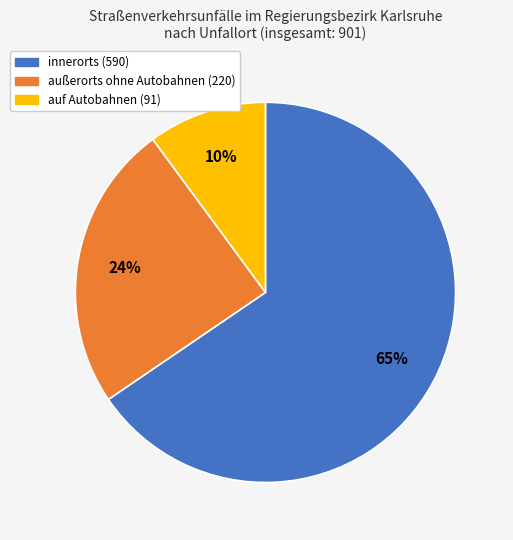

Do außerorts ohne Autobahnen and innerorts together represent more than half of the pie?

Yes